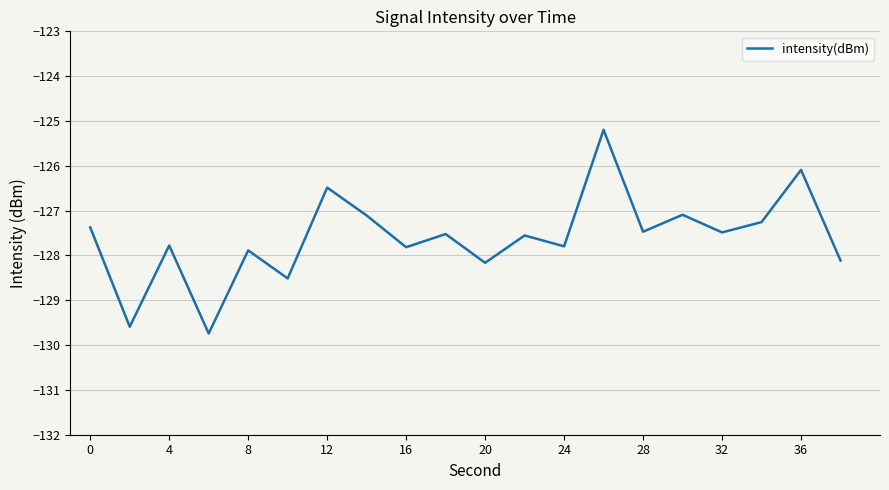

What is the smallest value displayed?

-129.7